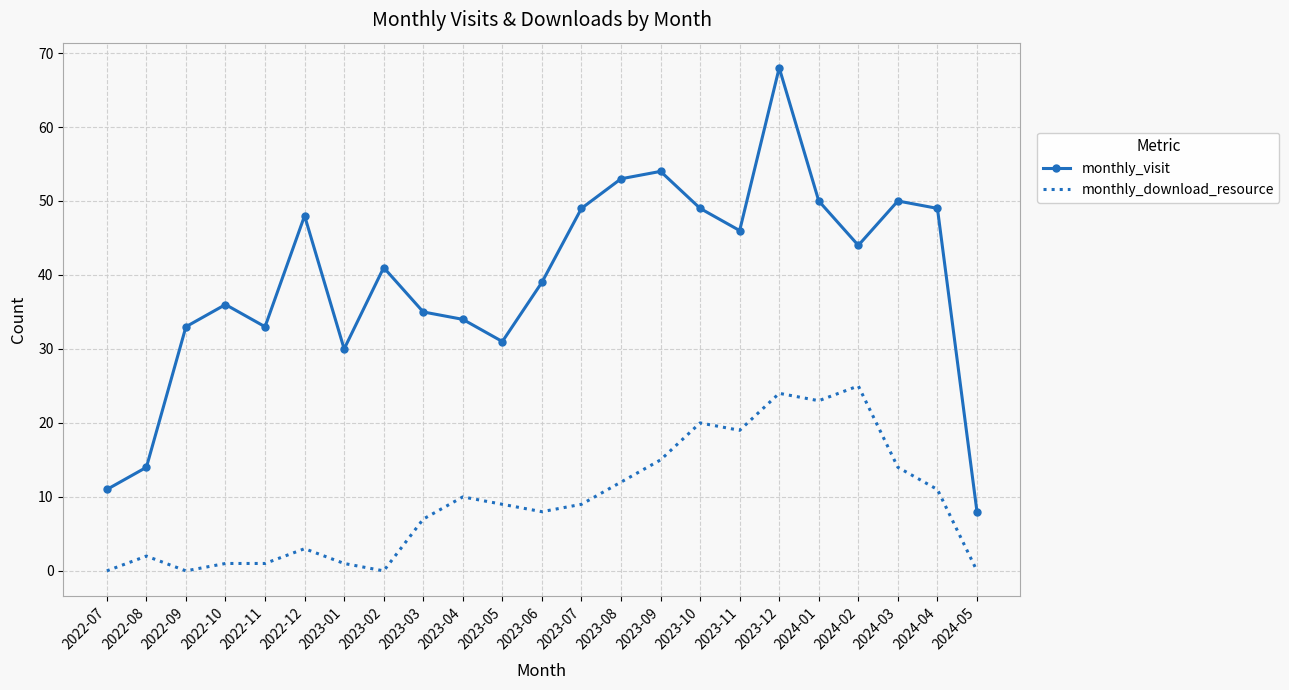

At 2022-09, list the series in order from smallest to largest.

monthly_download_resource, monthly_visit